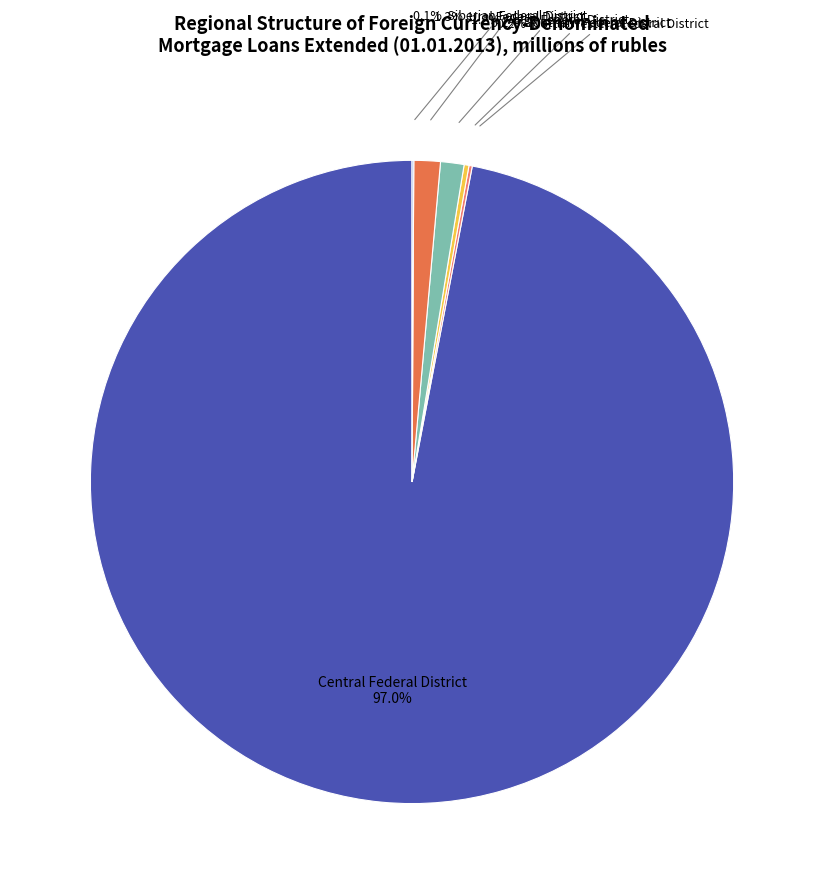

Is there any slice that represents more than half of the pie?

Yes